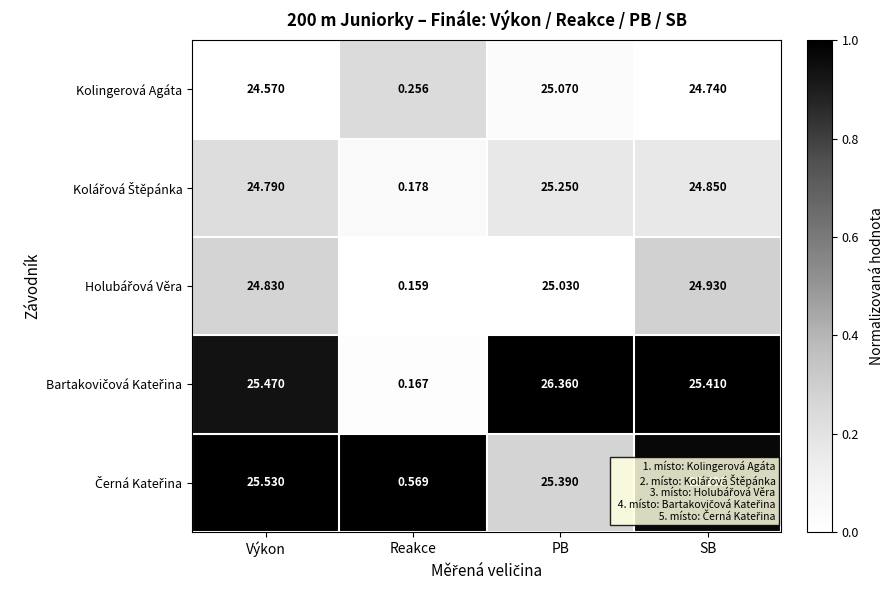

Which label corresponds to the largest value in the chart?

PB